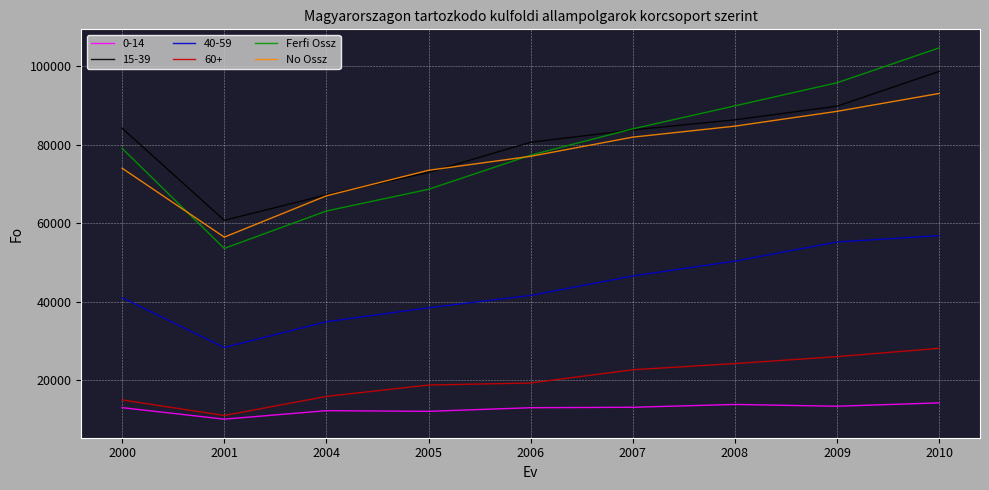

Is this an area chart (filled region under the line)?

No